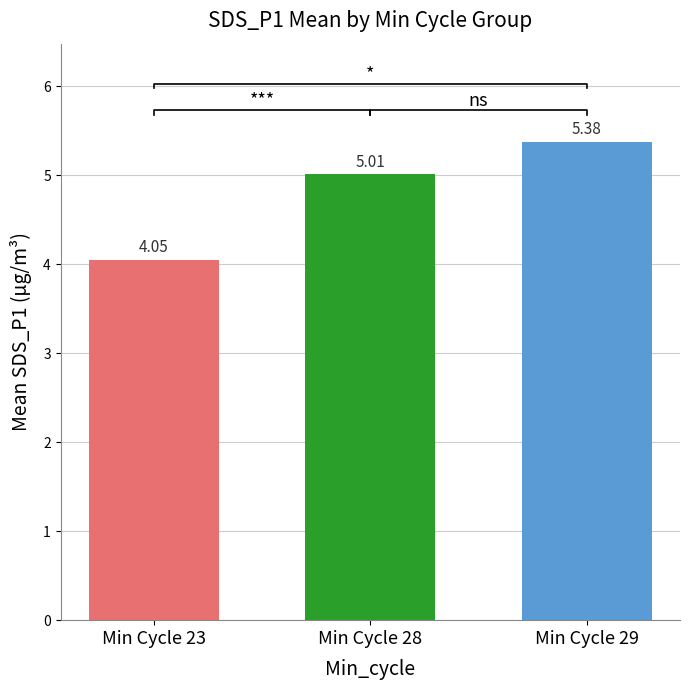

What is the ratio of the value at Min Cycle 28 to the value at Min Cycle 23?

1.2